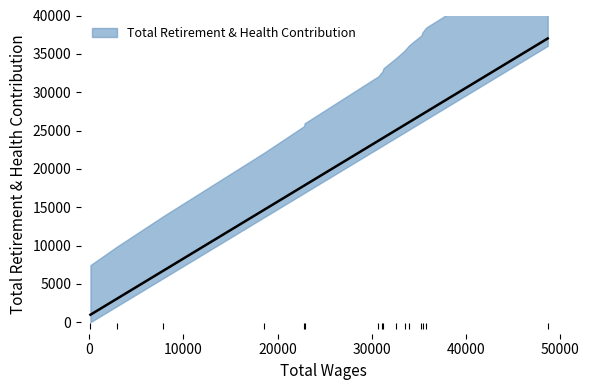

What is the difference between the maximum and second lowest values?

32659